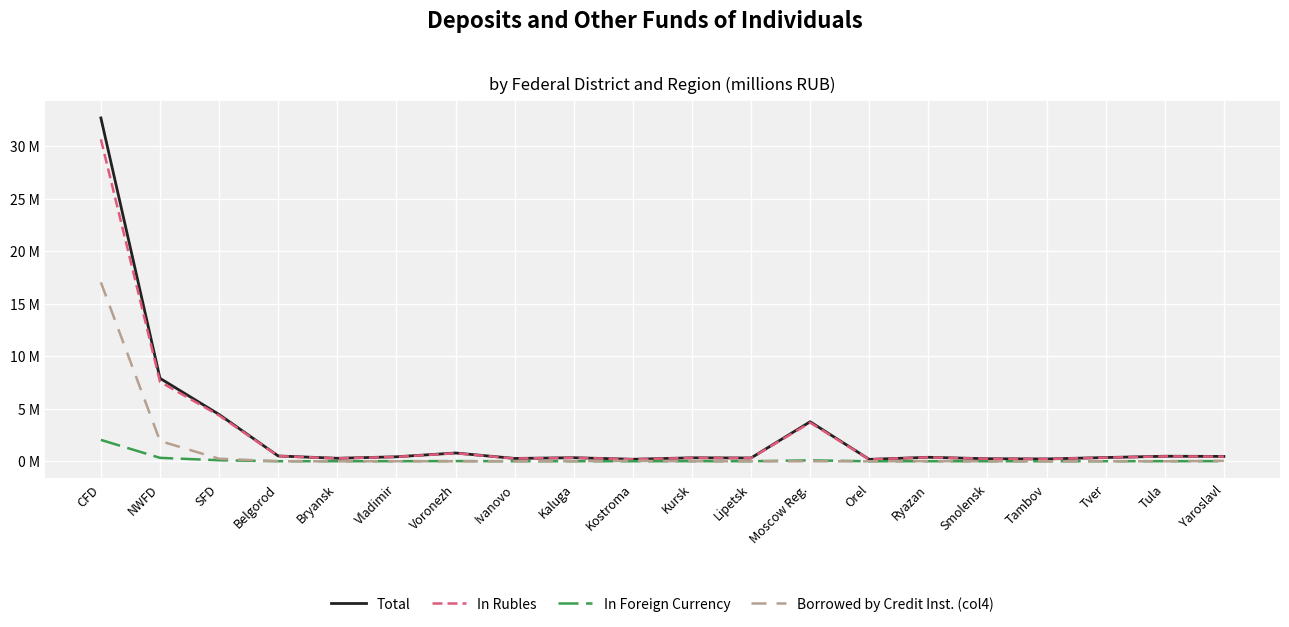

What are all the series names shown in the legend?

Total, In Rubles, In Foreign Currency, Borrowed by Credit Inst. (col4)